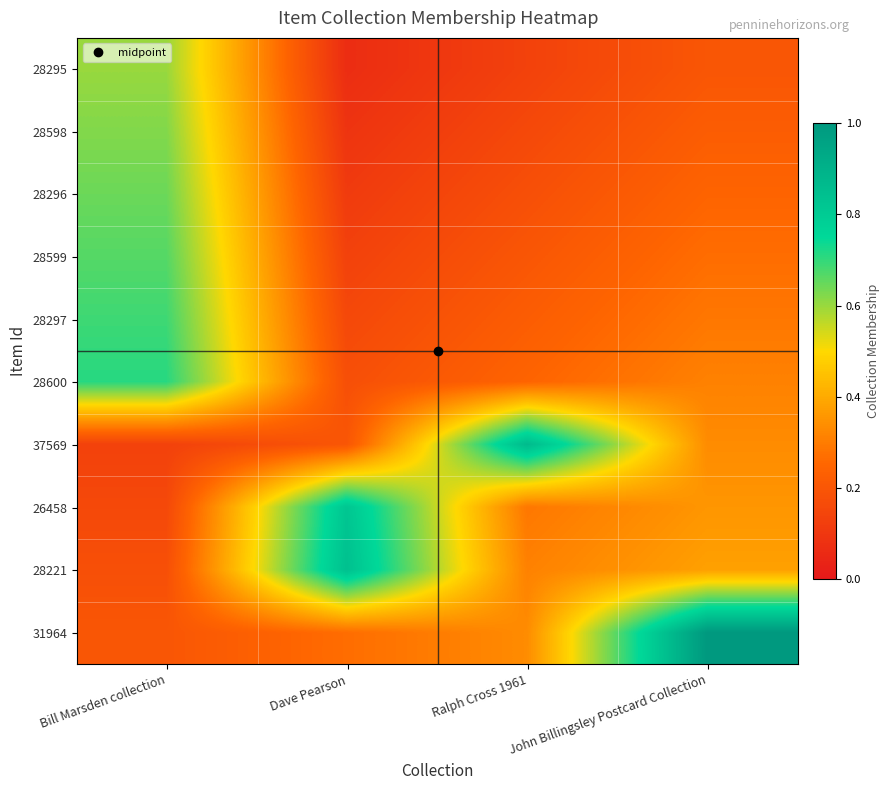

At which category is the sum across all series the highest?

Bill Marsden collection